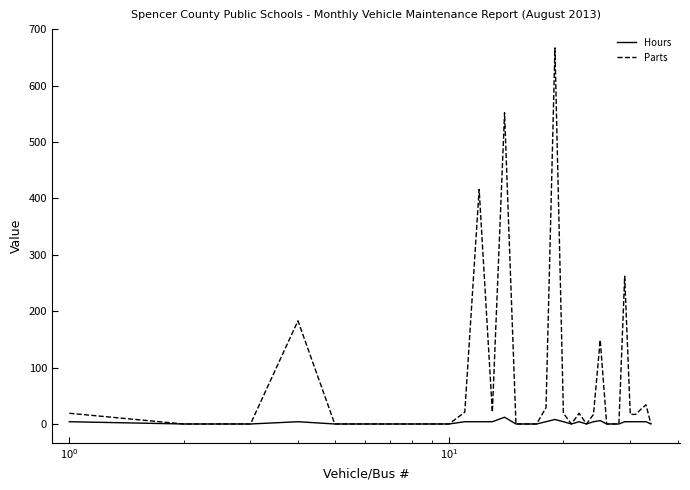

Which series has the widest spread of values?

Parts